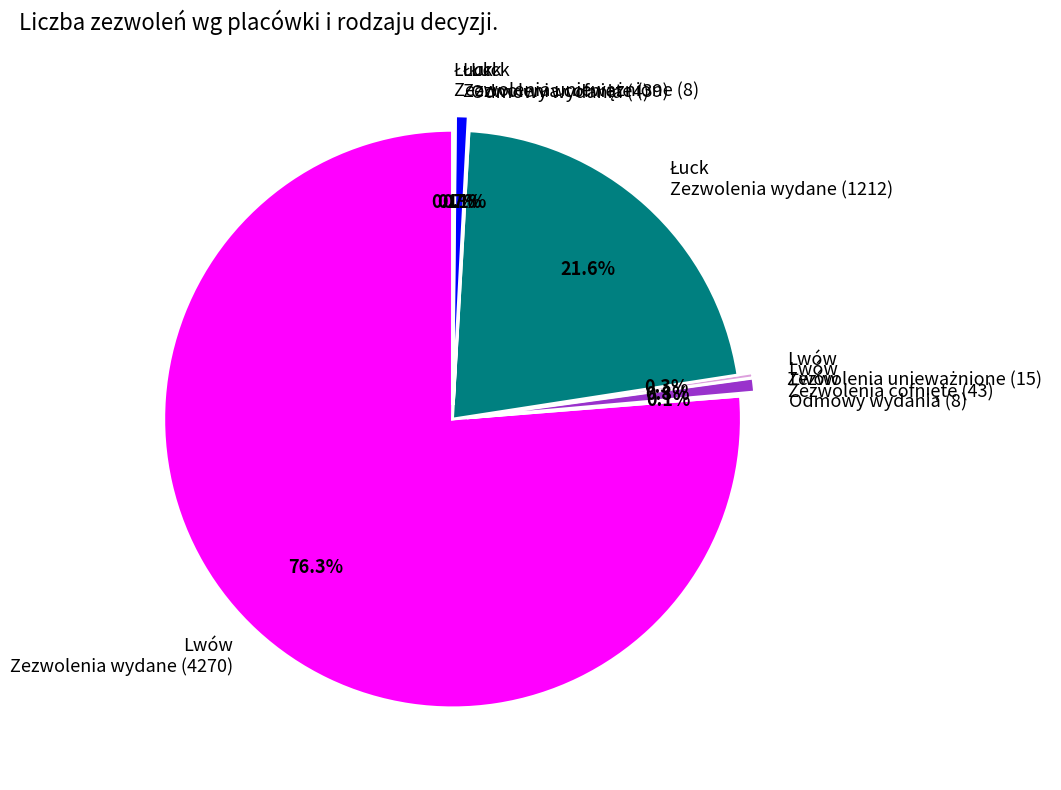

Is there a majority slice in this chart?

Yes